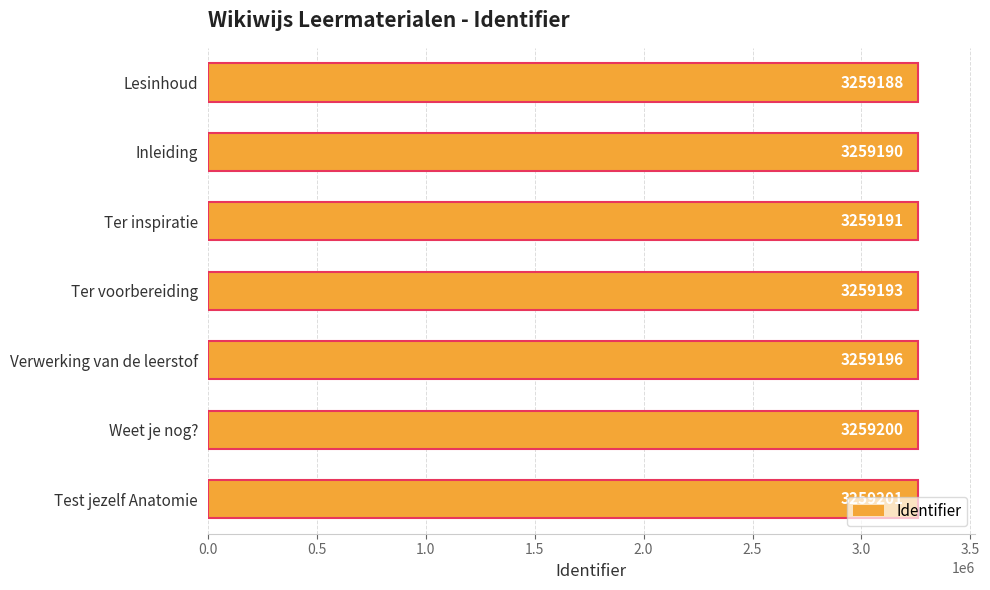

Between Weet je nog? and Inleiding, which is larger?

Weet je nog?